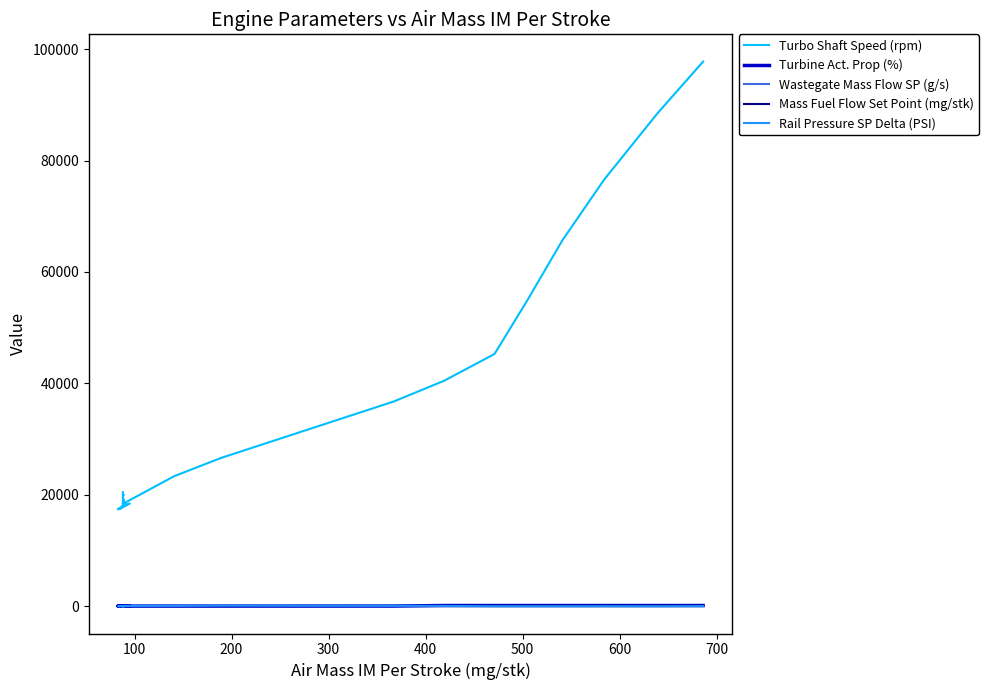

The Turbine Act. Prop (%) series shows 44.4 at 27. True or false?

False